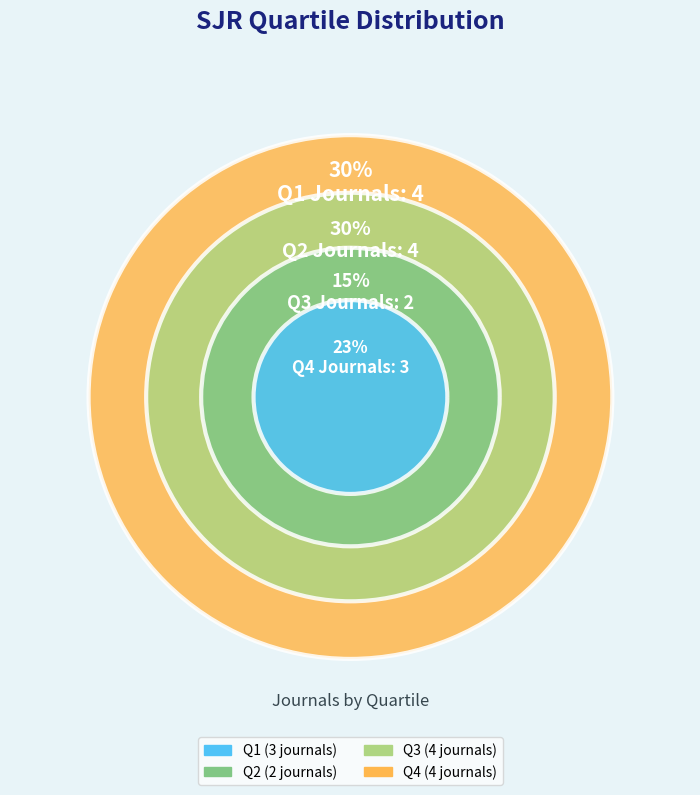

The Q1 slice represents 36% of the pie. True or false?

False